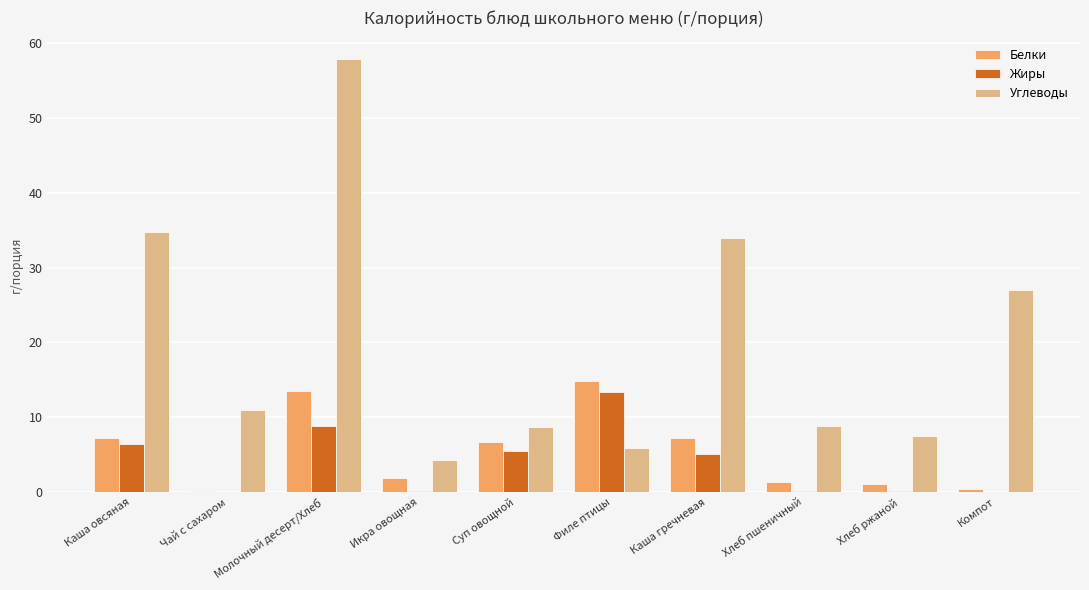

What is the approximate value of Белки at Суп овощной?

6.7